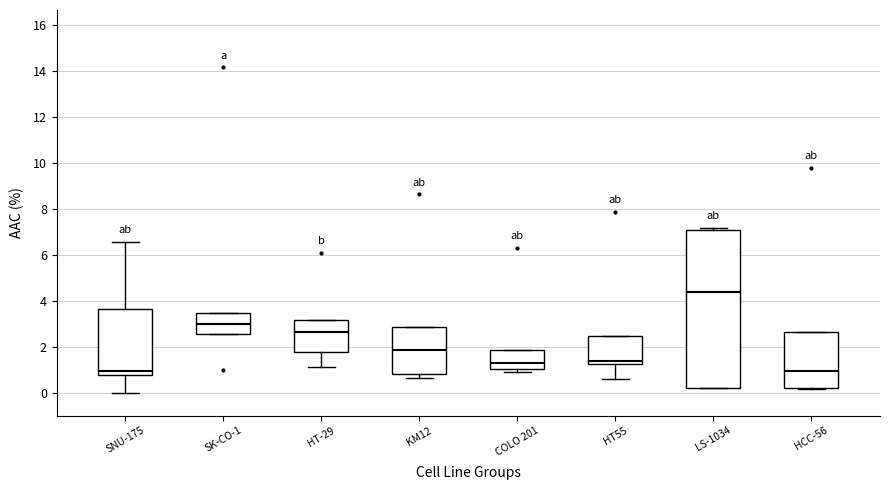

Which box's median line is the highest?

LS-1034